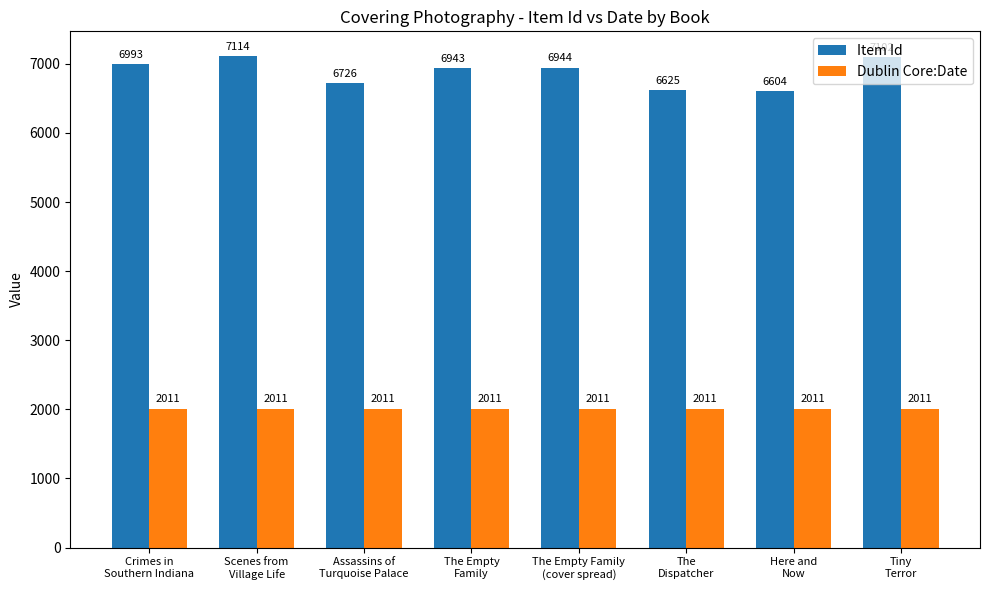

List the series in order of their peak value, lowest first.

Dublin Core:Date, Item Id